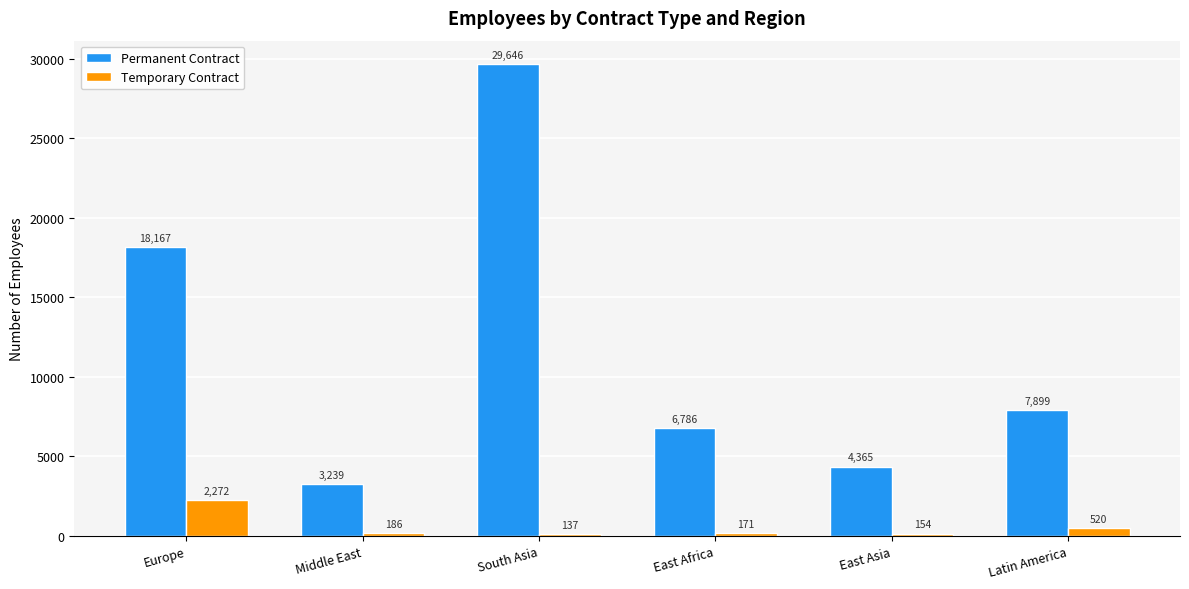

How many data points in Permanent Contract are less than 7899?

3